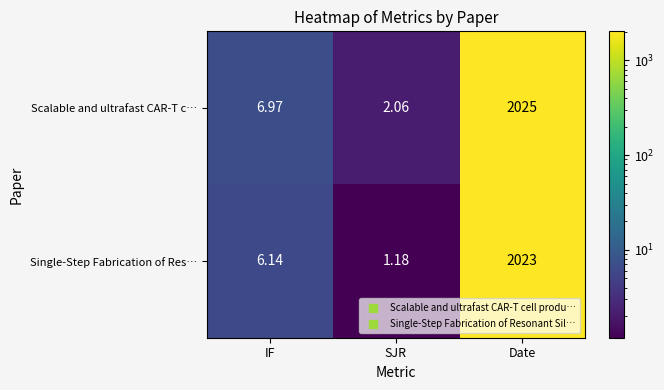

At which category does the chart reach its peak across all series?

Date